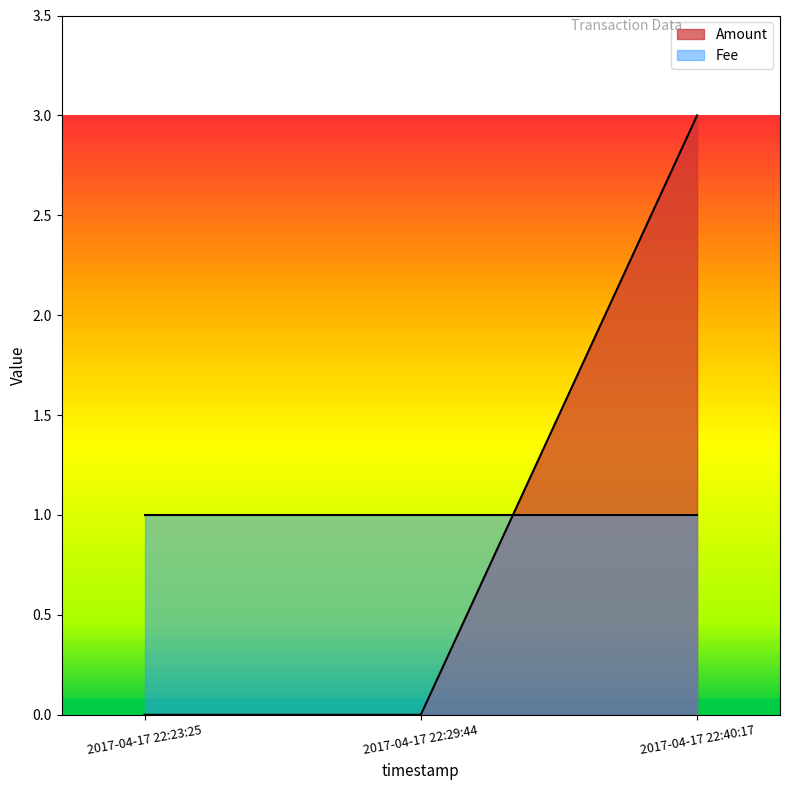

Rank the categories by value from highest to lowest.

2017-04-17 22:40:17, 2017-04-17 22:23:25, 2017-04-17 22:29:44